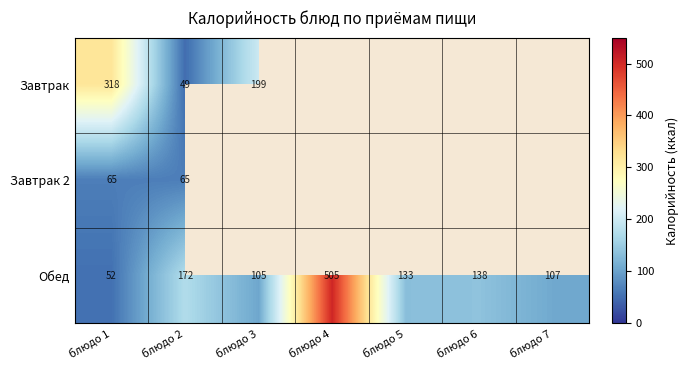

What is the highest value of the Обед series?

505